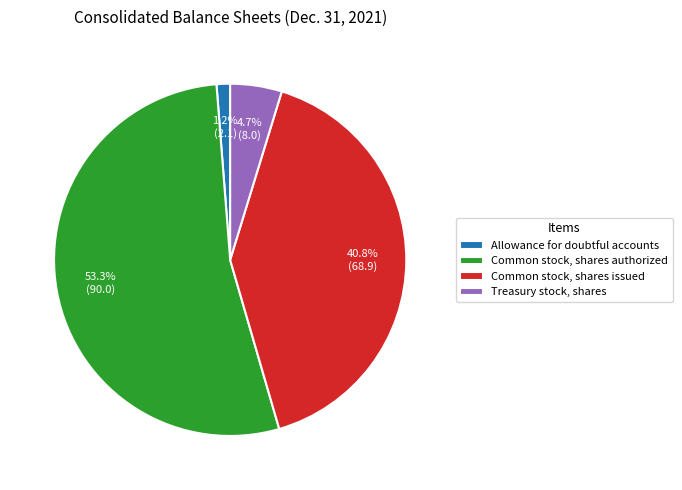

How many slices are in this pie chart?

4